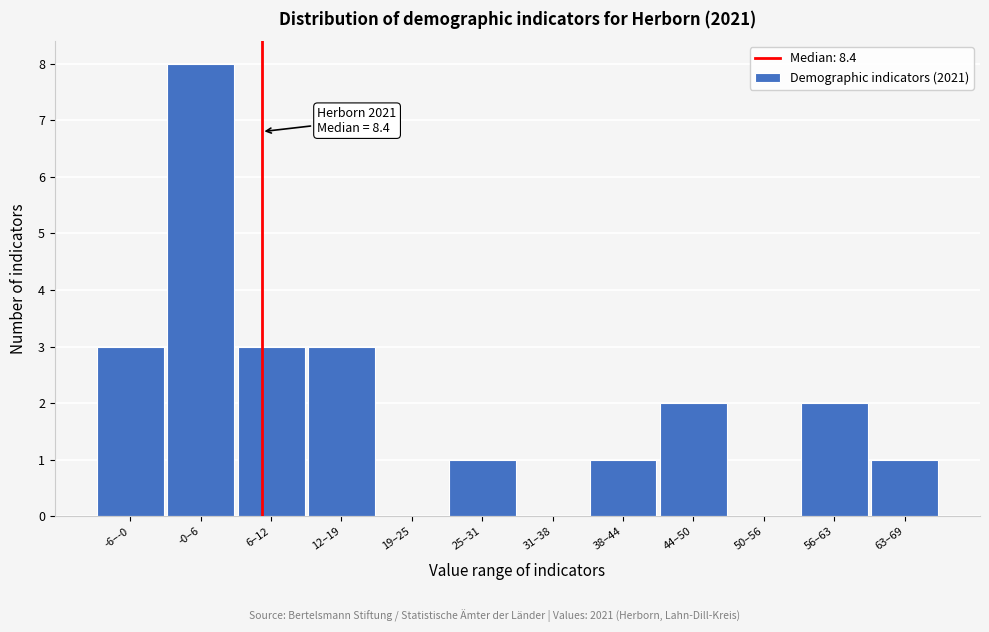

Reading right to left, what are all the values shown in this chart?

63–69=1	56–63=2	50–56=0	44–50=2	38–44=1	31–38=0	25–31=1	19–25=0	12–19=3	6–12=3	-0–6=8	-6–-0=3